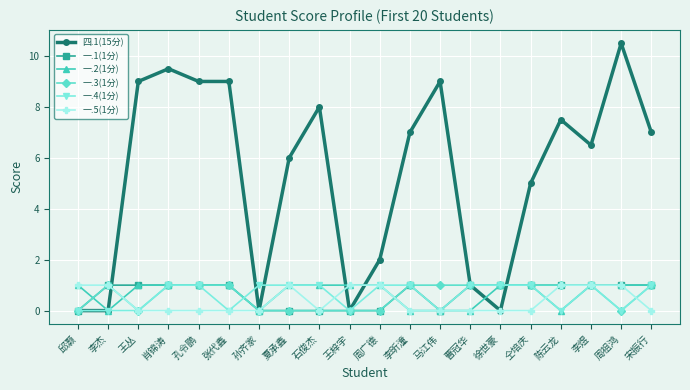

The value of 一.3(1分) at 陈云龙 is 1.0. True or false?

True